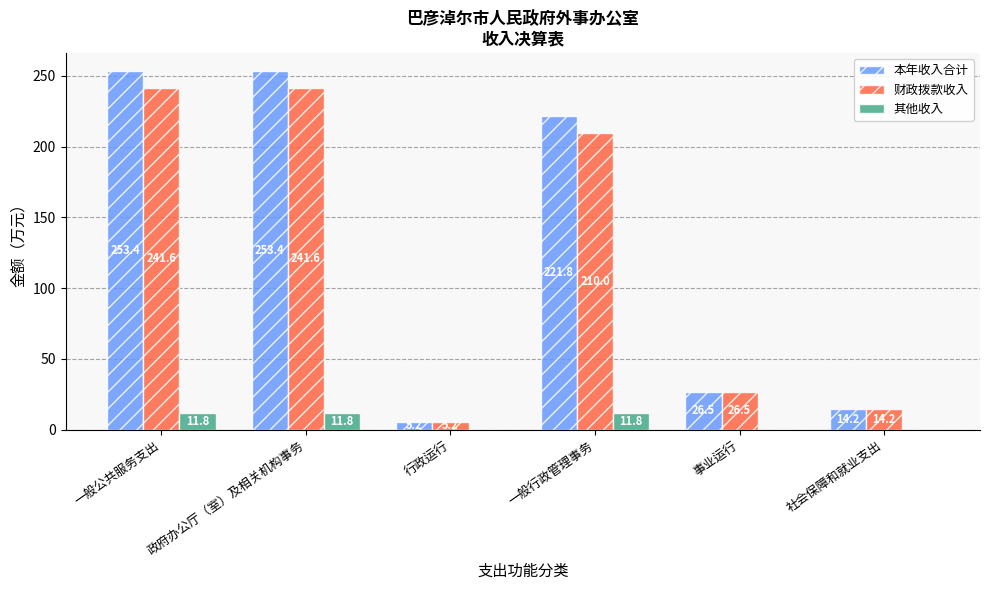

Read the 财政拨款收入 value at 一般公共服务支出.

241.6